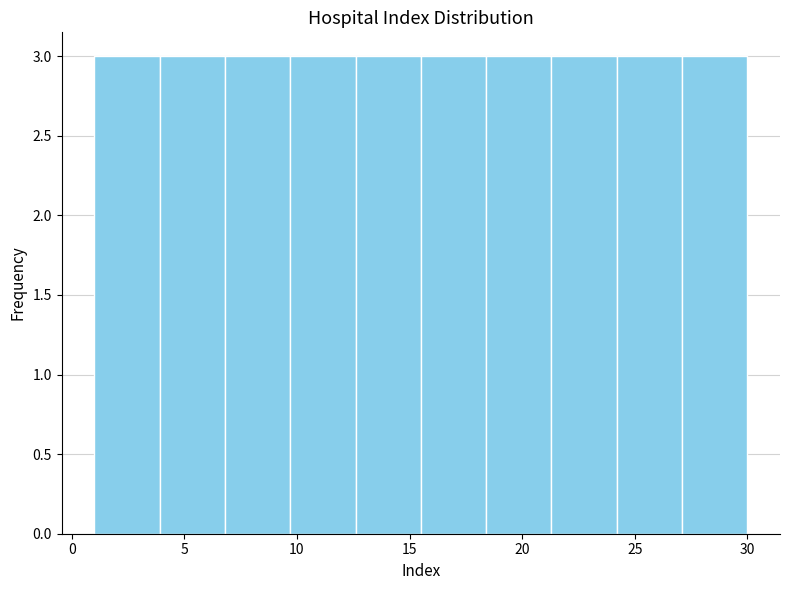

How tall is the bar that spans 6.8 to 9.7 on the x-axis? Neither the bar edges nor the heights are printed on the chart, so give them approximately, as read against the axes.

3